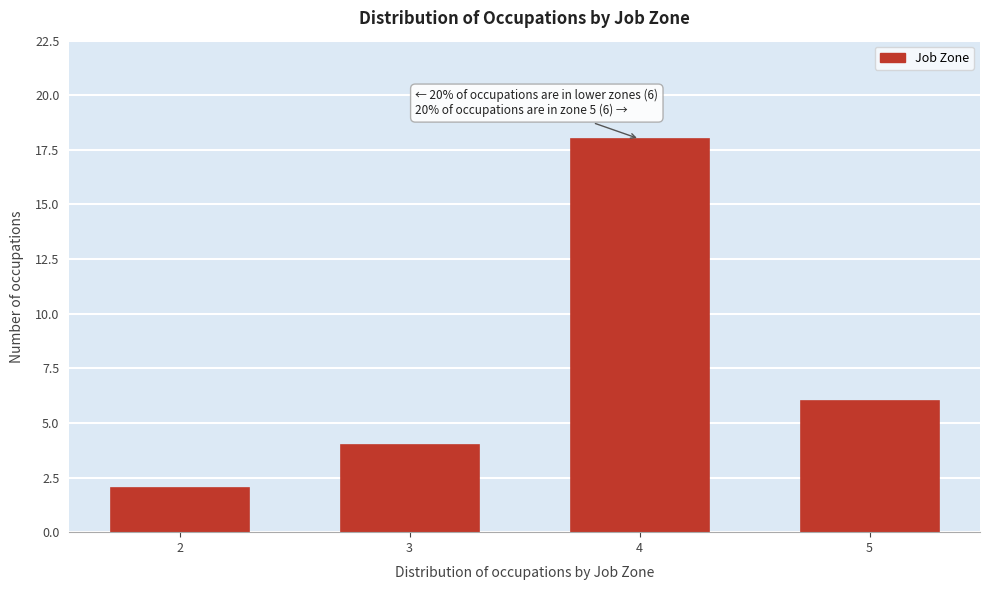

Reading left to right, transcribe all the data shown in this chart.

2=2	3=4	4=18	5=6